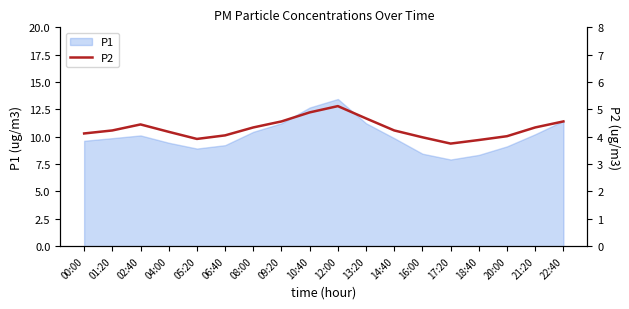

What position from the left is 22:40?

18